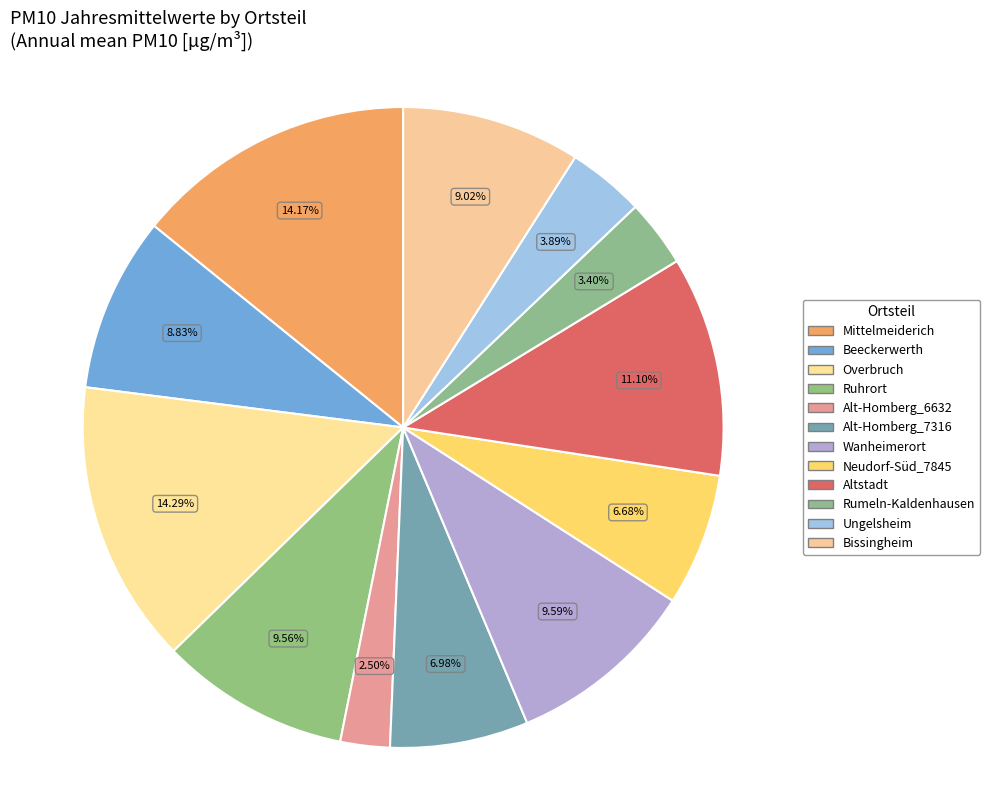

The Ruhrort slice represents 1% of the pie. True or false?

False